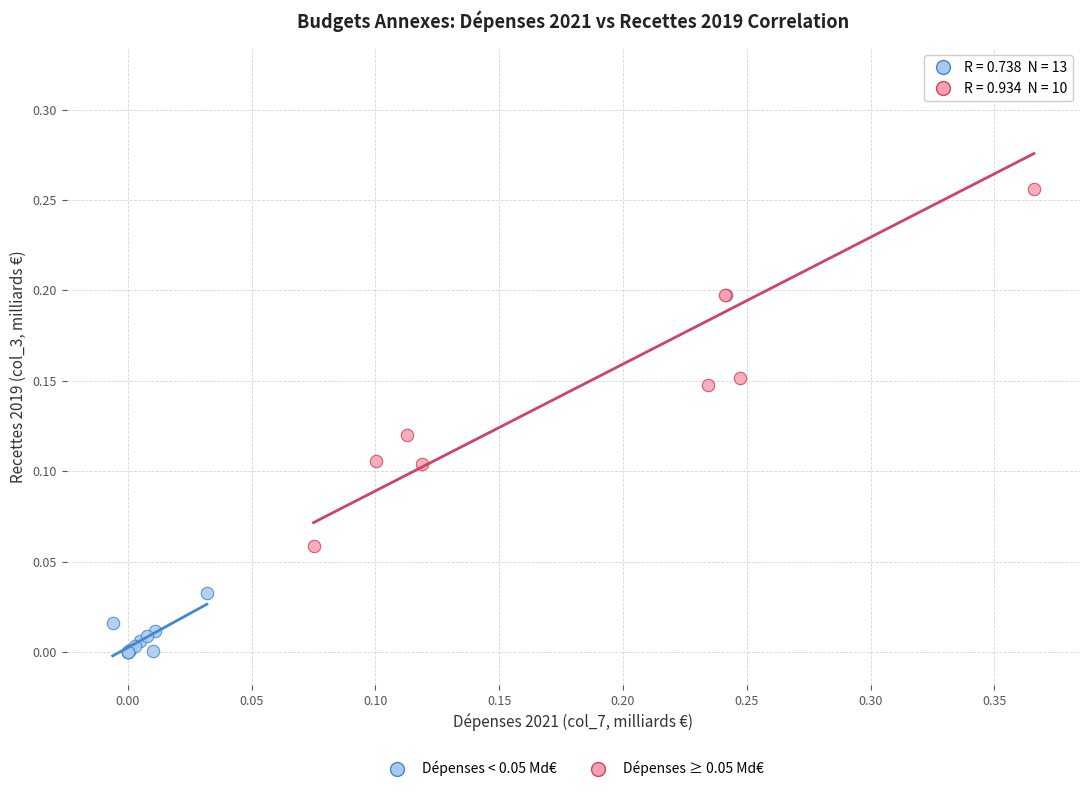

Which series contains the highest Y value?

Dépenses ≥ 0.05 Md€